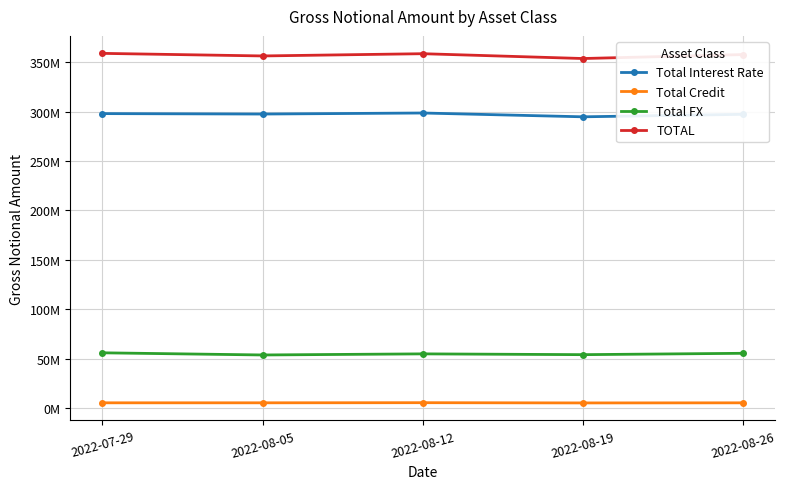

Reading right to left, list all the values displayed in this chart.

Total Interest Rate: 2022-08-26=297379294	2022-08-19=294850928	2022-08-12=298697575	2022-08-05=297655391	2022-07-29=298087682
Total Credit: 2022-08-26=5174557	2022-08-19=5070675	2022-08-12=5311846	2022-08-05=5191992	2022-07-29=5186823
Total FX: 2022-08-26=55335250	2022-08-19=53959045	2022-08-12=54755466	2022-08-05=53644756	2022-07-29=55828128
TOTAL: 2022-08-26=357889101	2022-08-19=353880648	2022-08-12=358764888	2022-08-05=356492140	2022-07-29=359102633